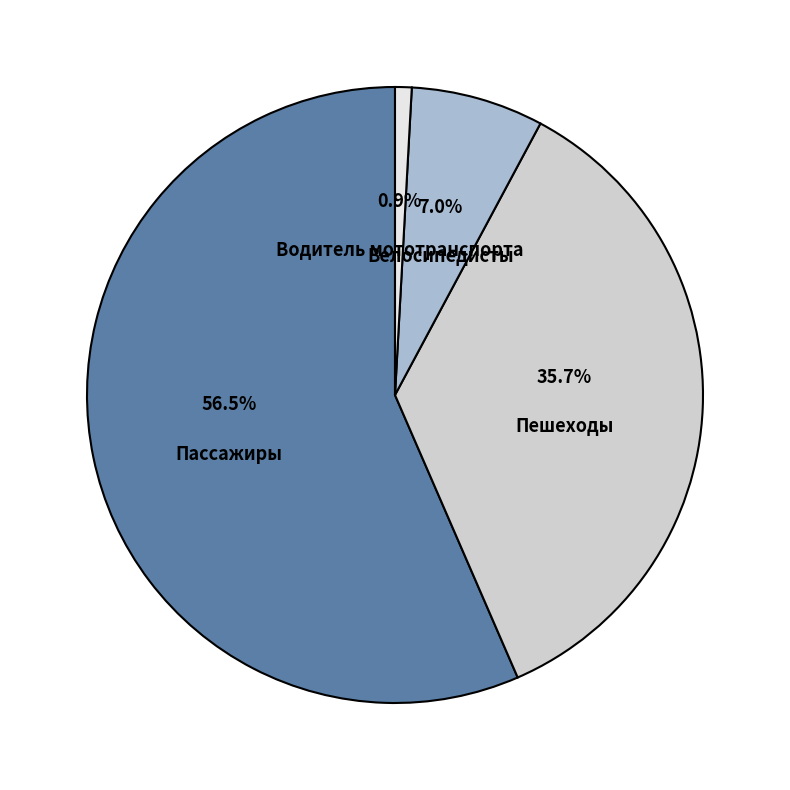

Combined, do Пассажиры and Пешеходы account for over 50%?

Yes